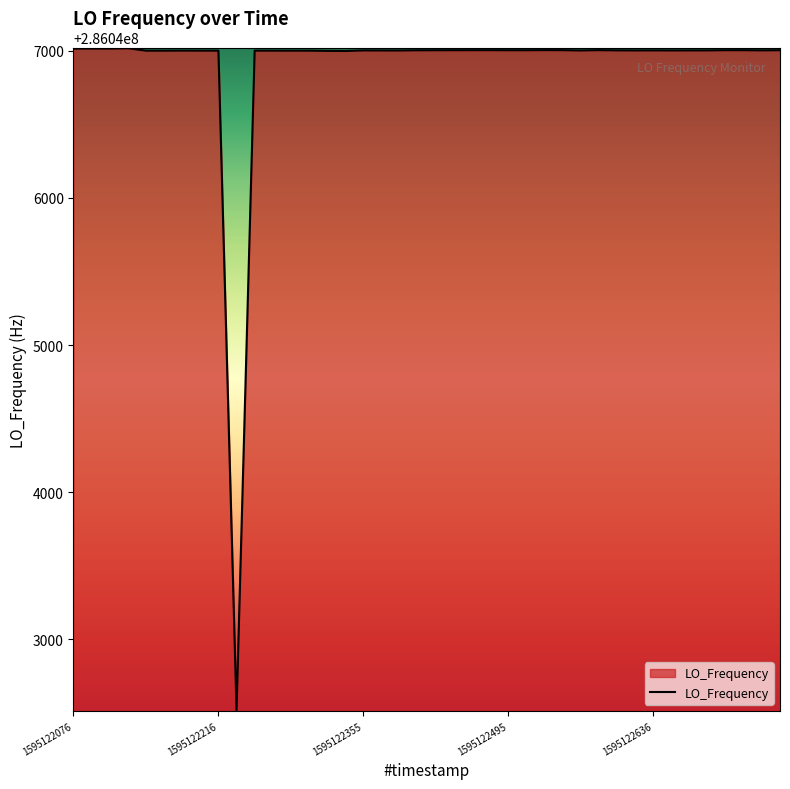

What is the maximum value shown in the chart?

286047017.2